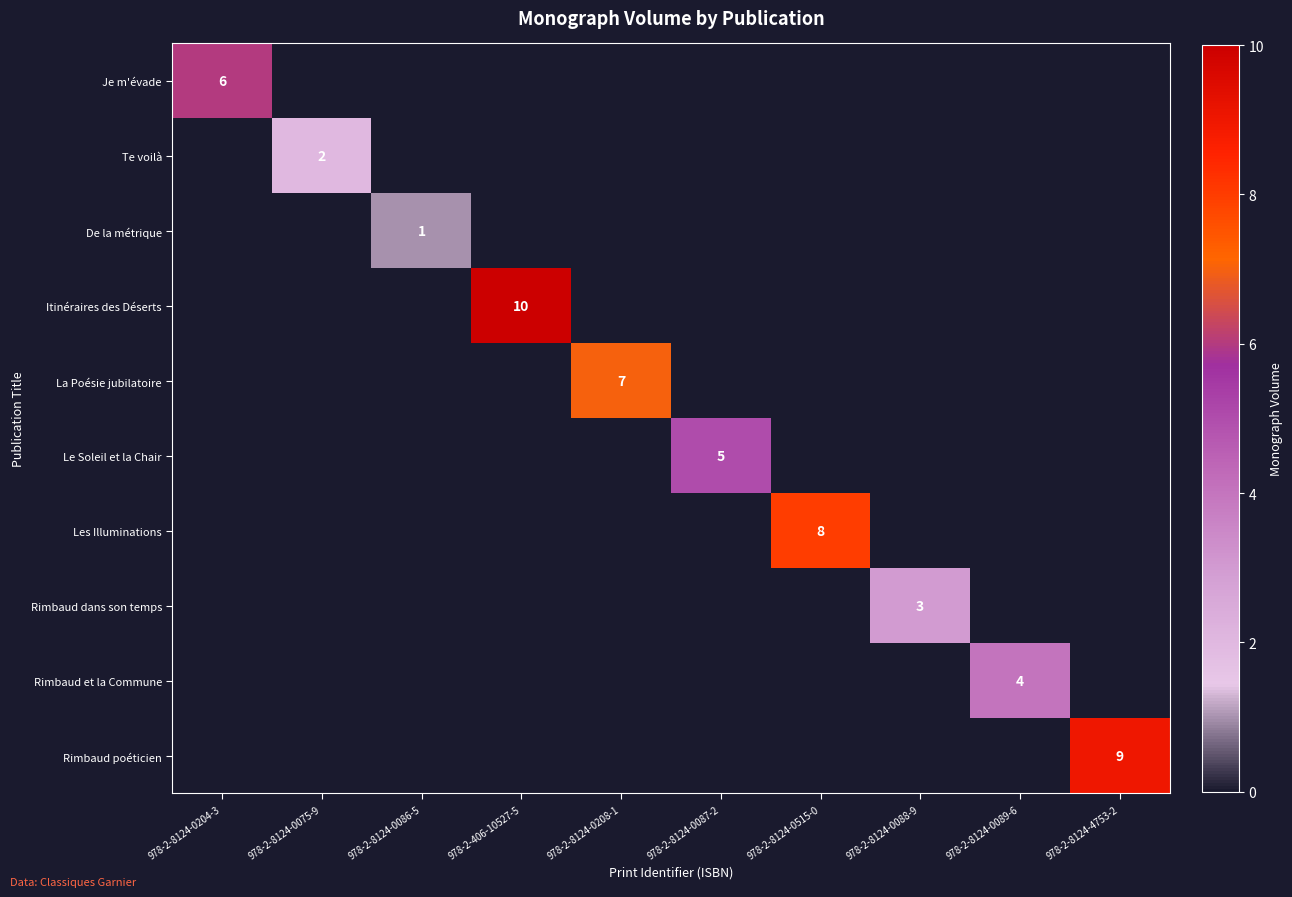

How many distinct data groups are displayed?

10